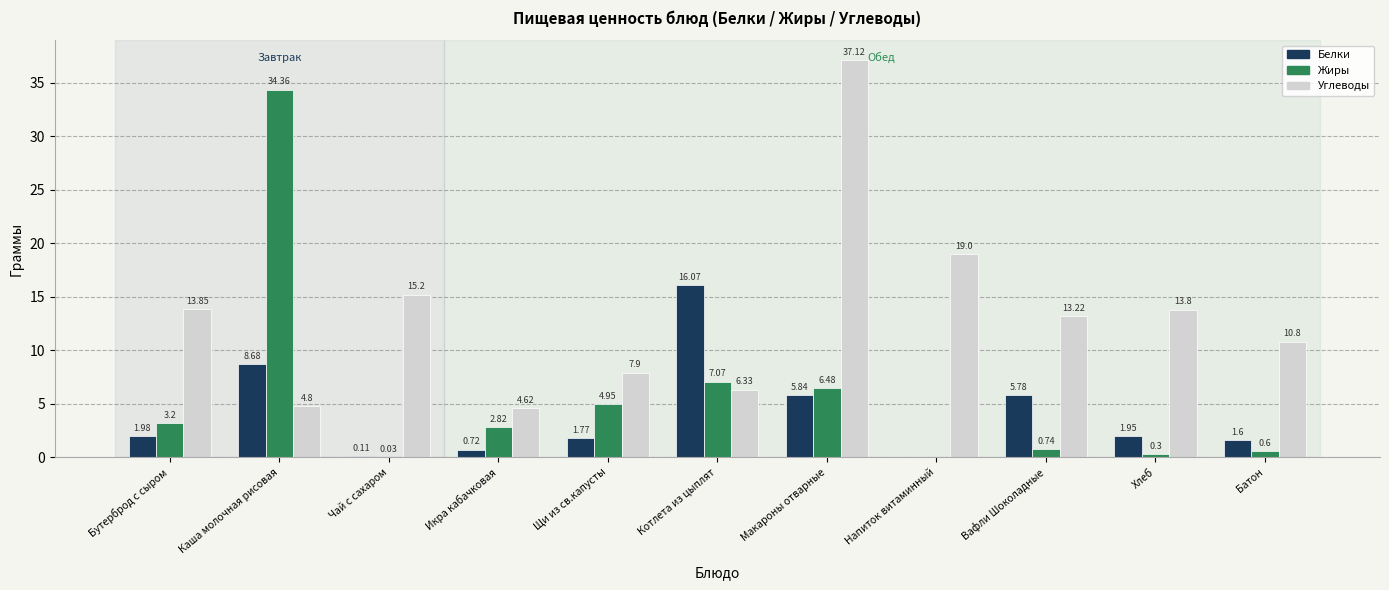

What is the spread (max minus min) of values at Макароны отварные?

31.3